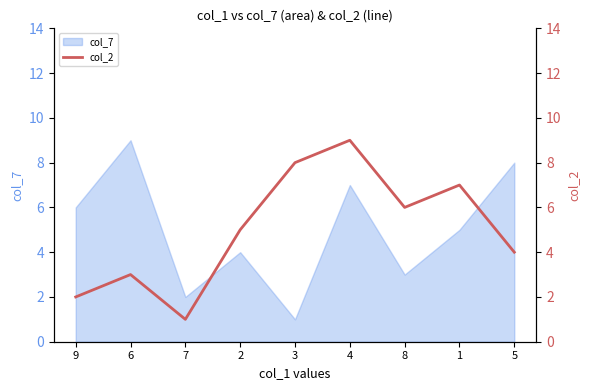

Count the values in the range 3 to 7.

5